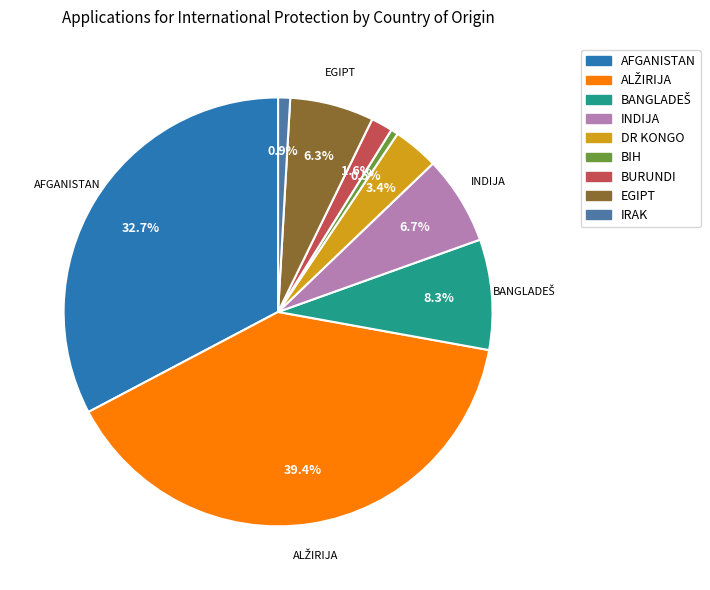

What is the ratio of the value at EGIPT to the value at BURUNDI?

3.9